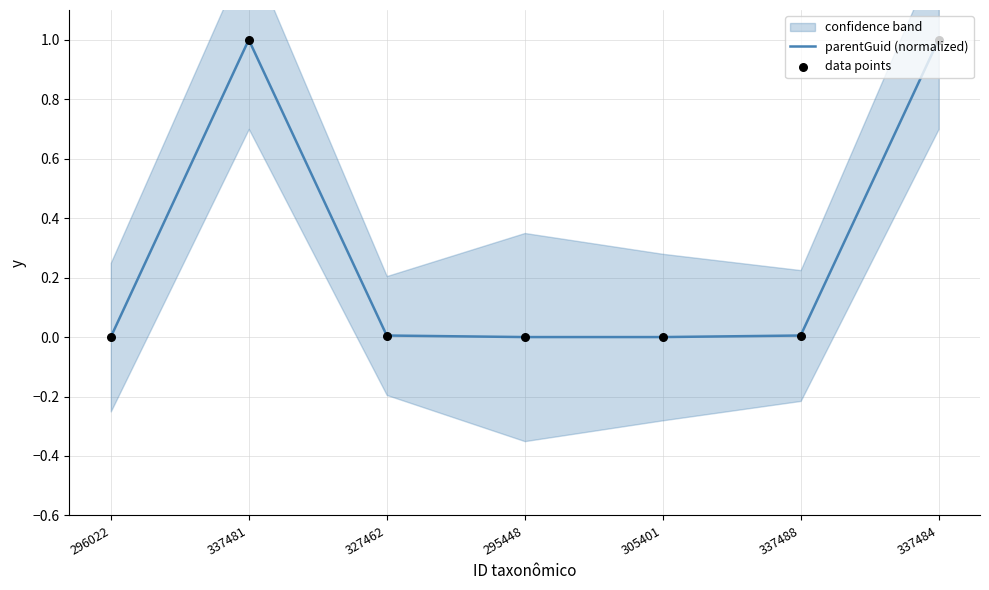

At how many categories does at least one series exceed 0?

4